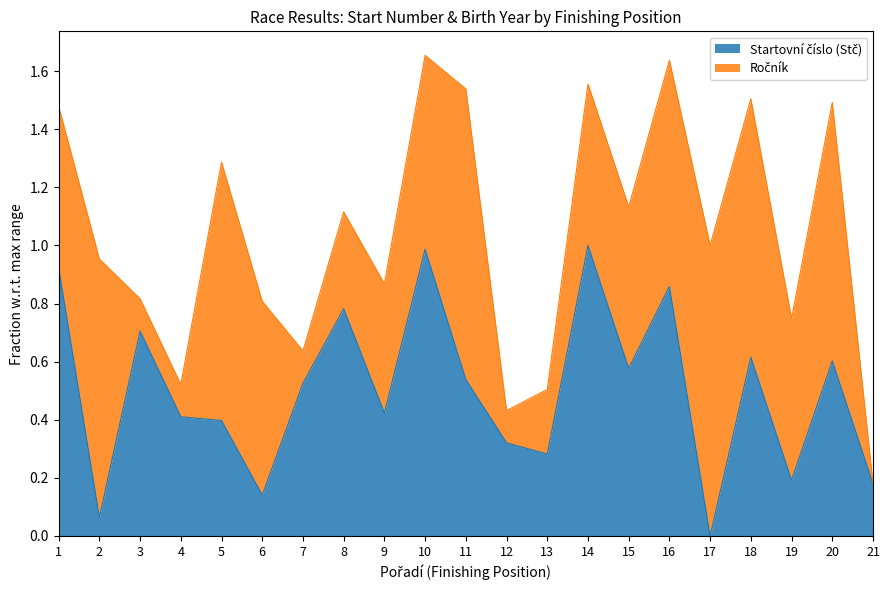

Where is the first local maximum?

3